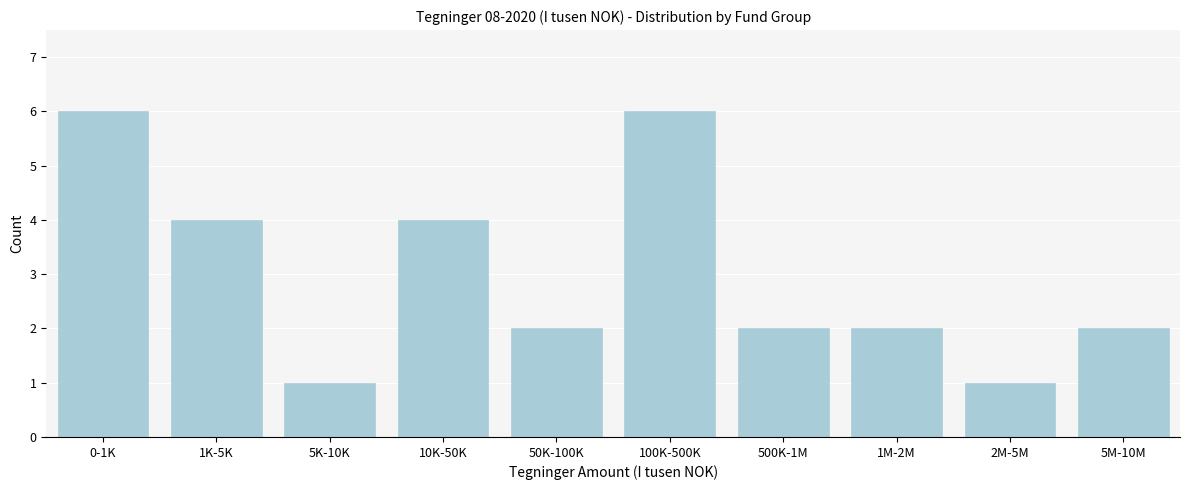

Reading left to right, extract all data points from this chart.

0-1K=6	1K-5K=4	5K-10K=1	10K-50K=4	50K-100K=2	100K-500K=6	500K-1M=2	1M-2M=2	2M-5M=1	5M-10M=2